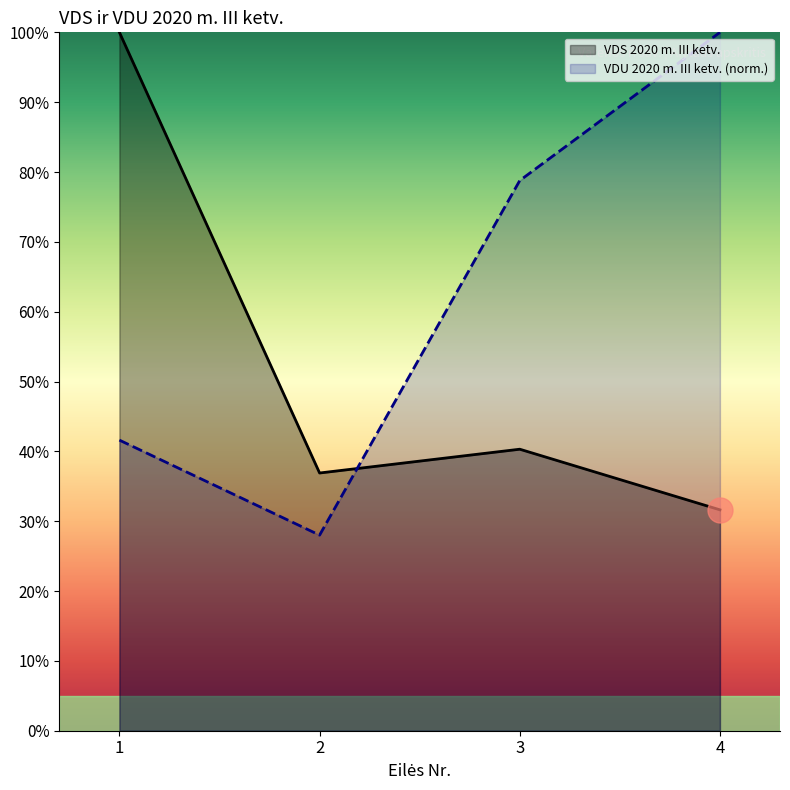

At which label does VDS 2020 m. III ketv. reach its minimum?

4